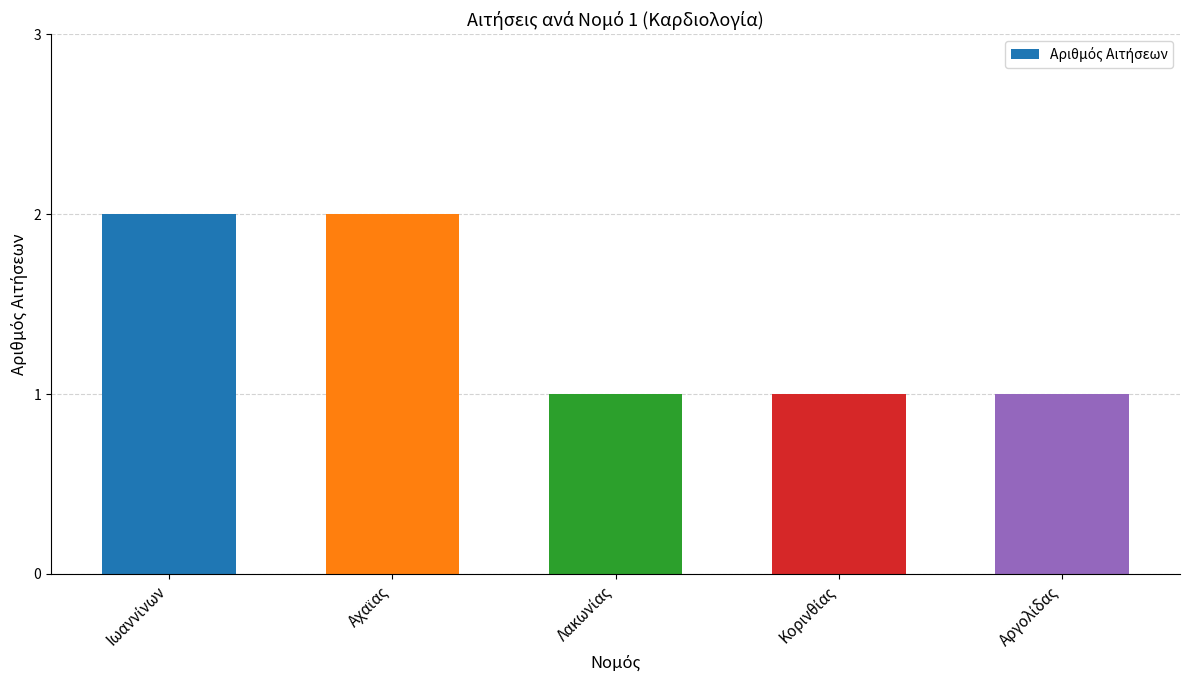

What is the sum of all values?

7